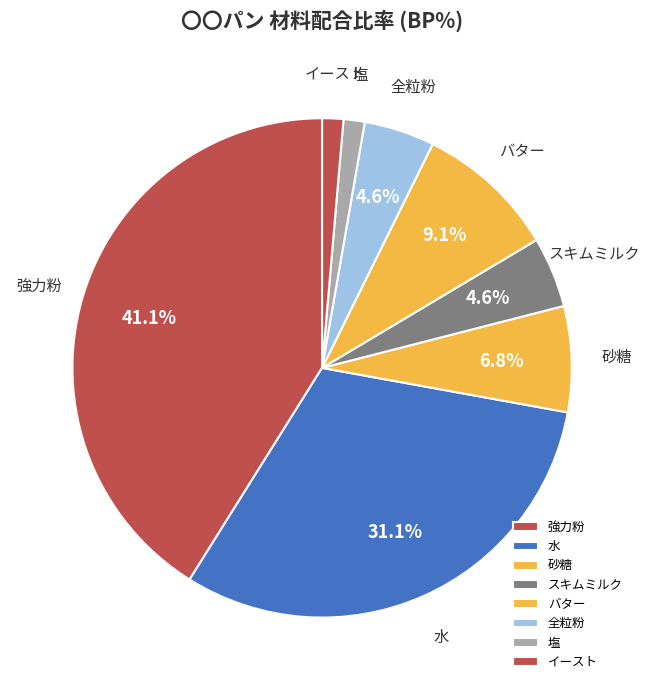

How many segments does this pie chart have?

8